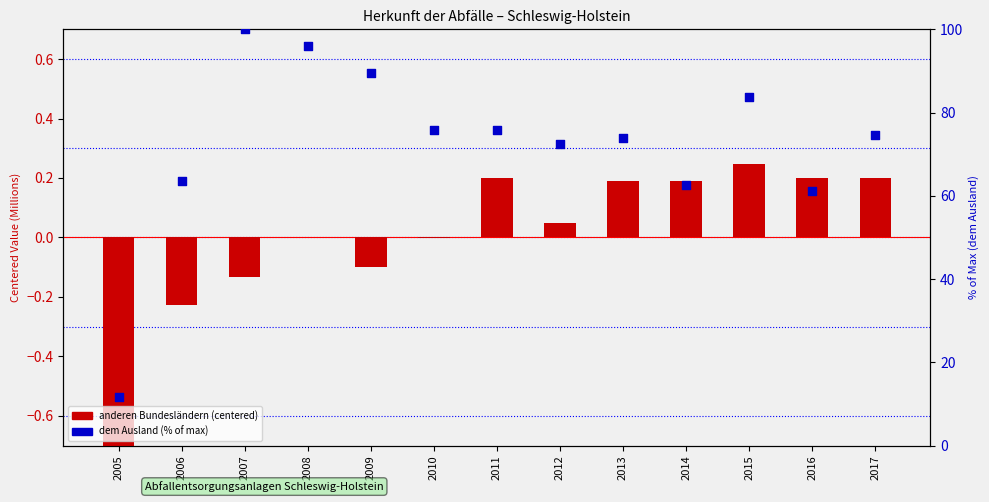

Which series reaches the maximum Y coordinate?

dem Ausland (% of max)